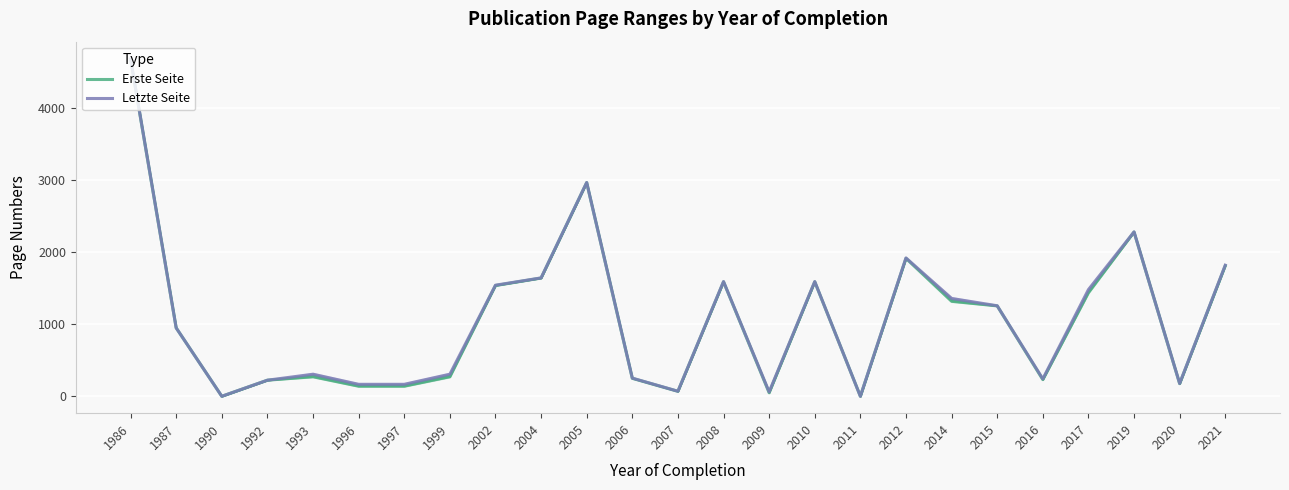

Is this an area chart (filled region under the line)?

No